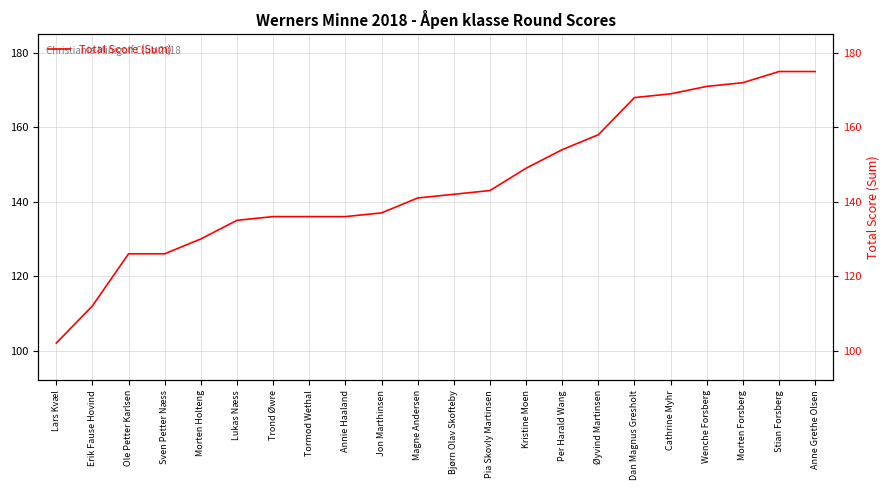

What is the difference between the values at Lars Kvæl and Bjørn Olav Skofteby?

40